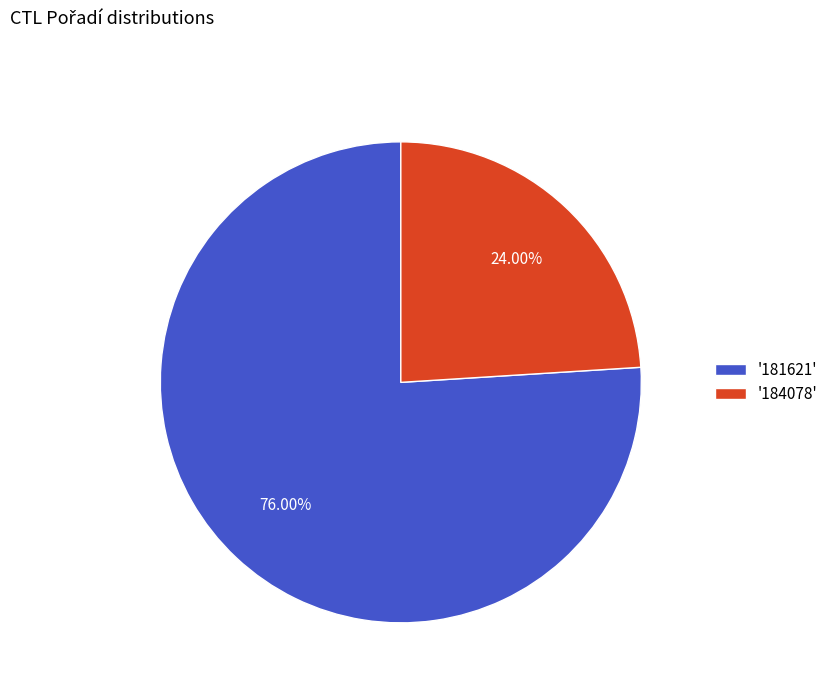

Combined, do '184078' and '181621' account for over 50%?

Yes